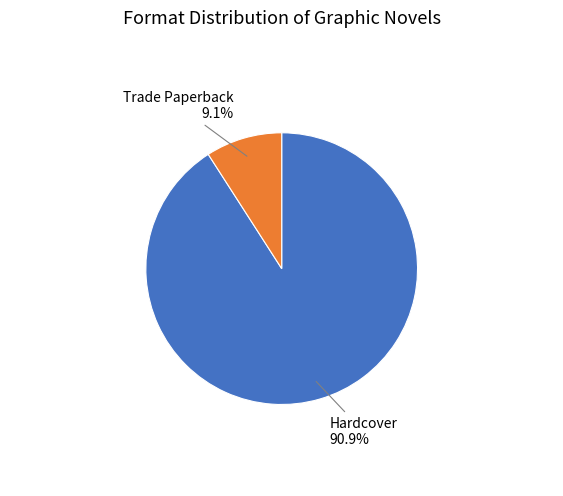

To the nearest percent, what is the difference between the largest and smallest slice percentages?

82%